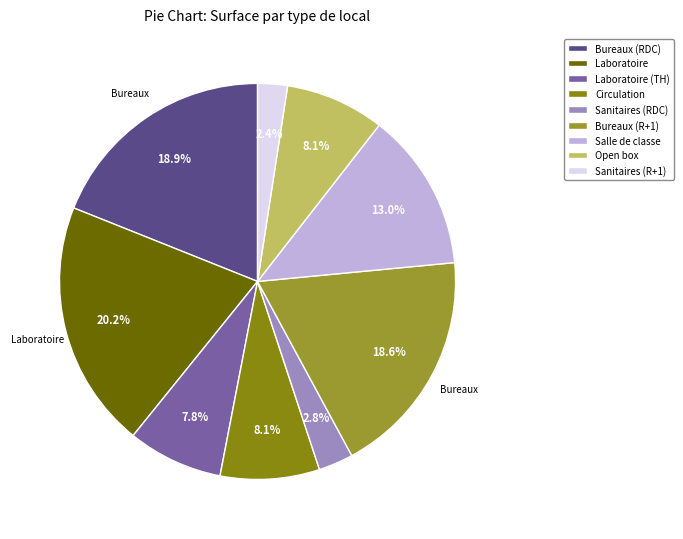

Is it true that Laboratoire (TH) is 1% of the pie?

False